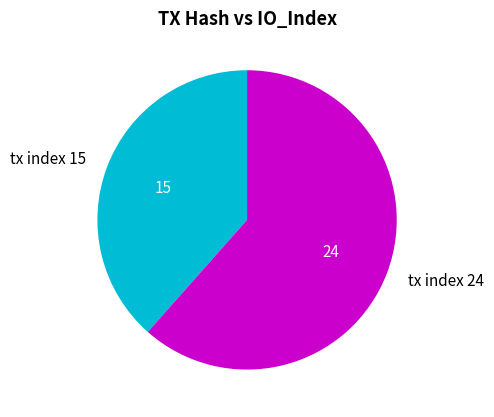

Rank the categories by value from lowest to highest.

tx index 15, tx index 24